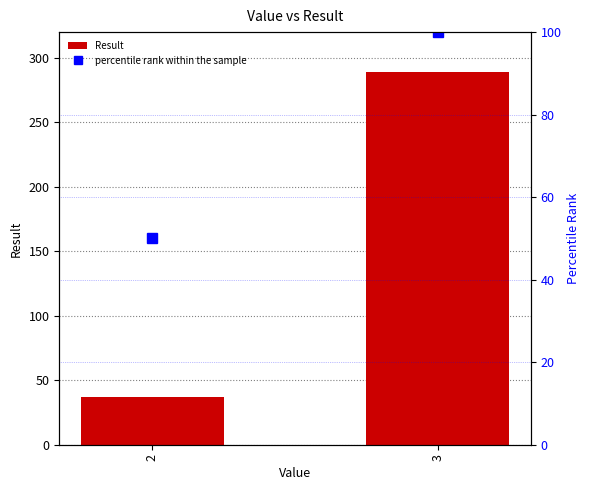

What is the lowest value of the percentile rank within the sample series?

50